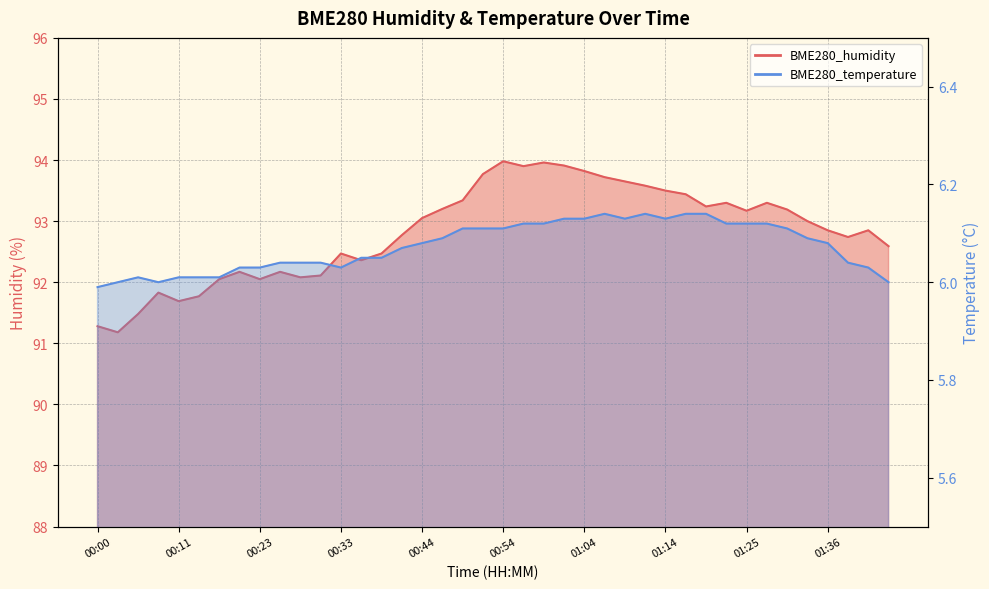

How many data points in BME280_humidity are less than 93?

20